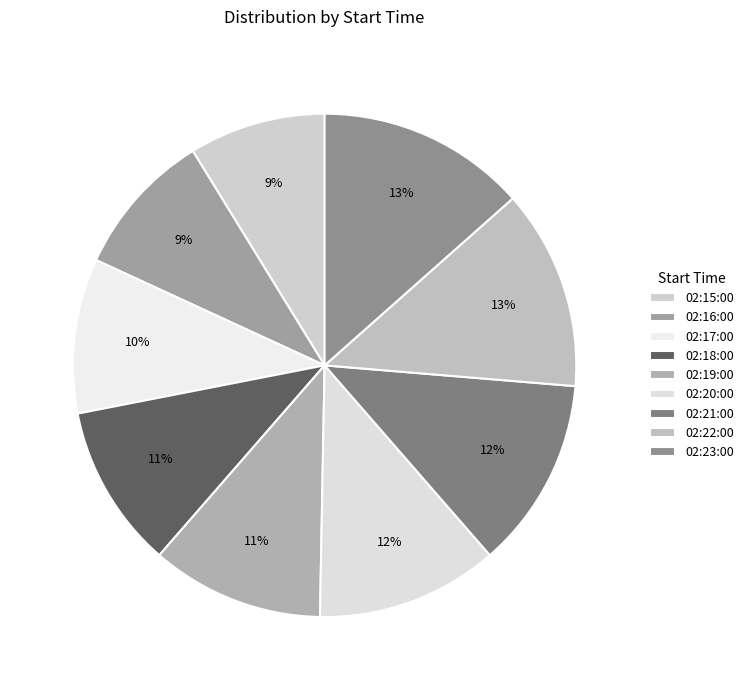

Combined, do 02:21:00 and 02:20:00 account for over 50%?

No